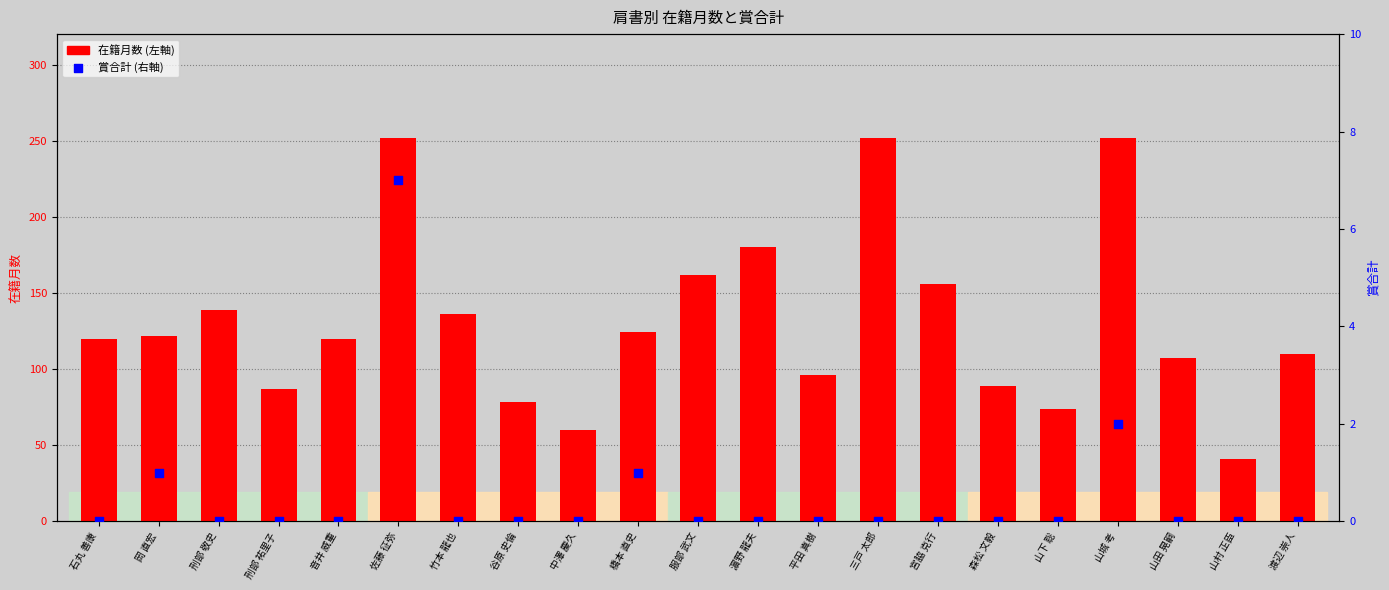

Which series has the widest spread of Y values?

在籍月数